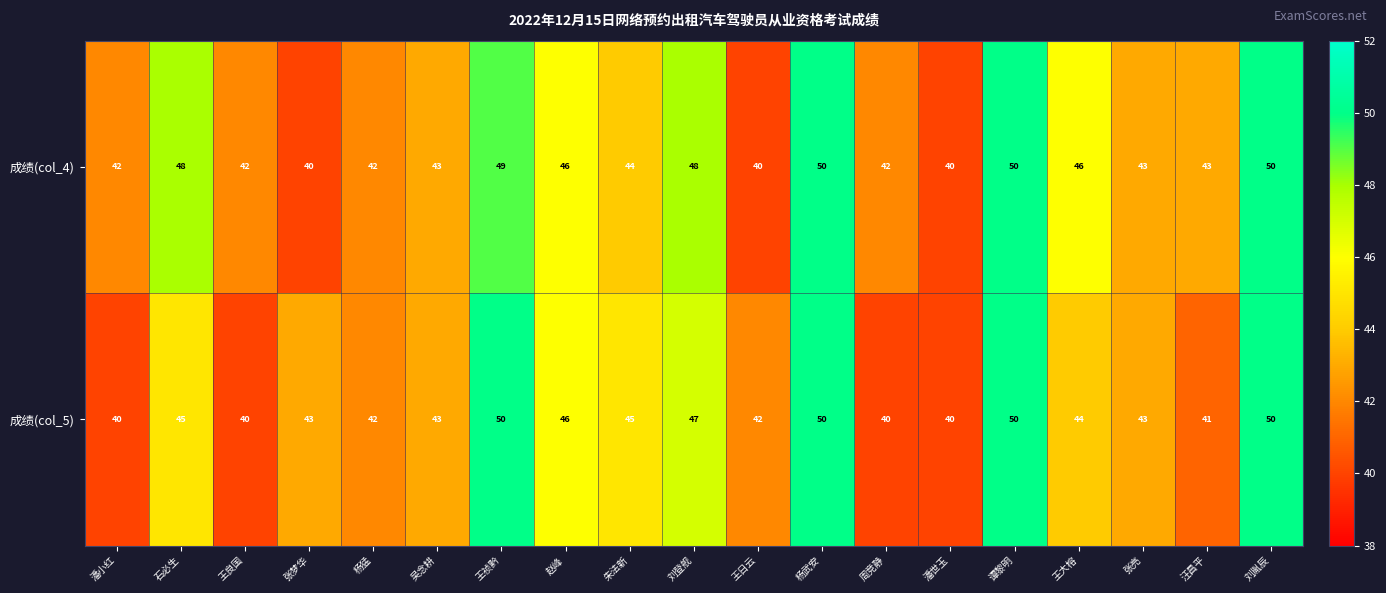

True or false: 成绩(col_5) has a value of 43 at 张亮.

True